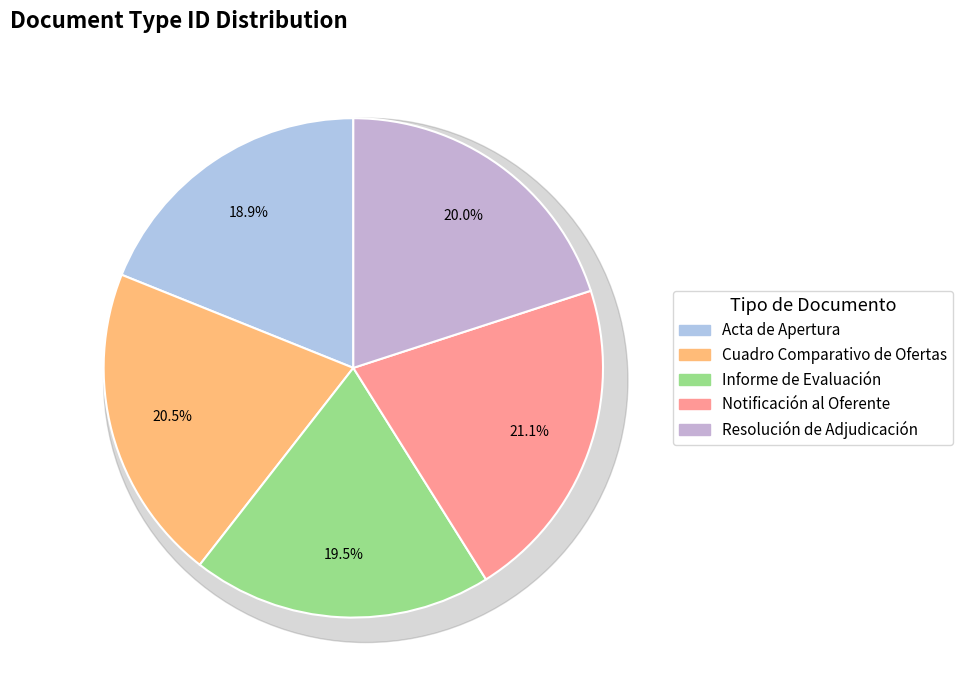

What portion of the pie excludes Notificación al Oferente?

78.9%